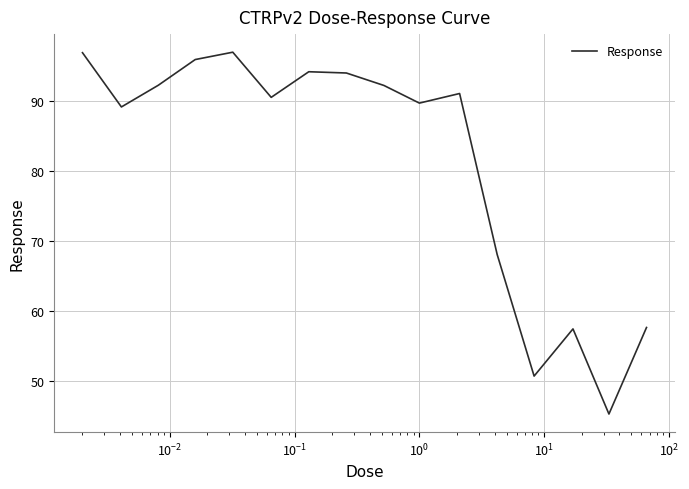

How many lines are shown in the chart?

1